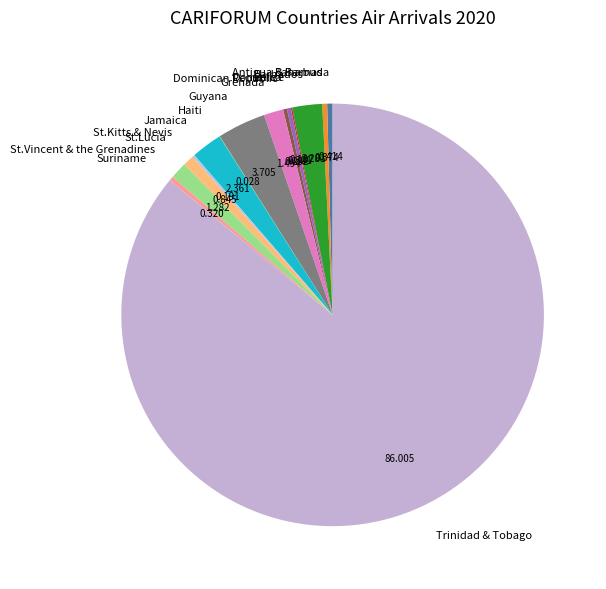

Which category has the biggest portion of the pie?

Trinidad & Tobago